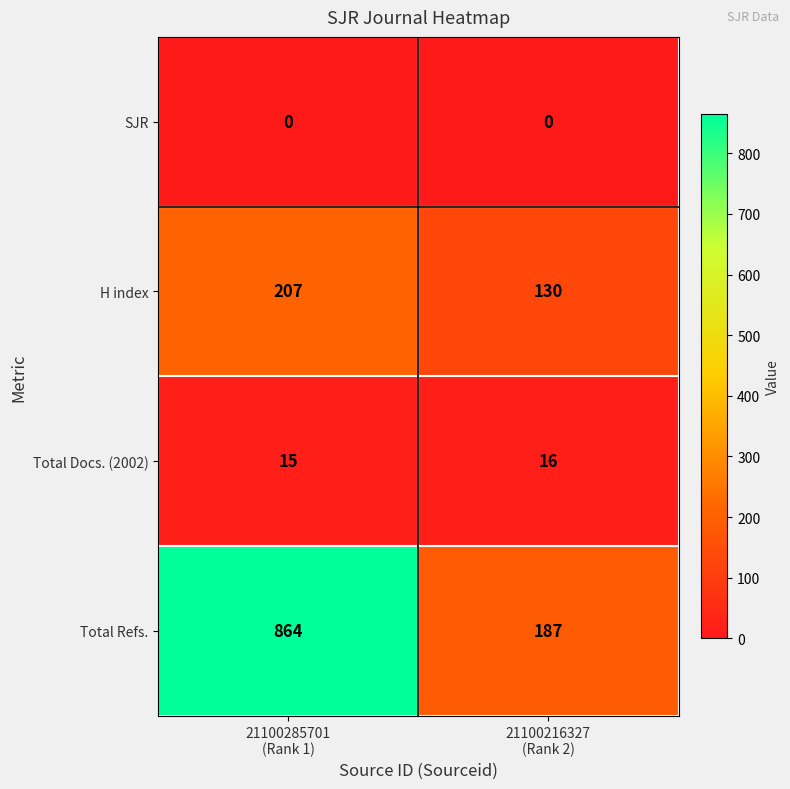

What is the total value across all series at 21100216327
(Rank 2)?

333